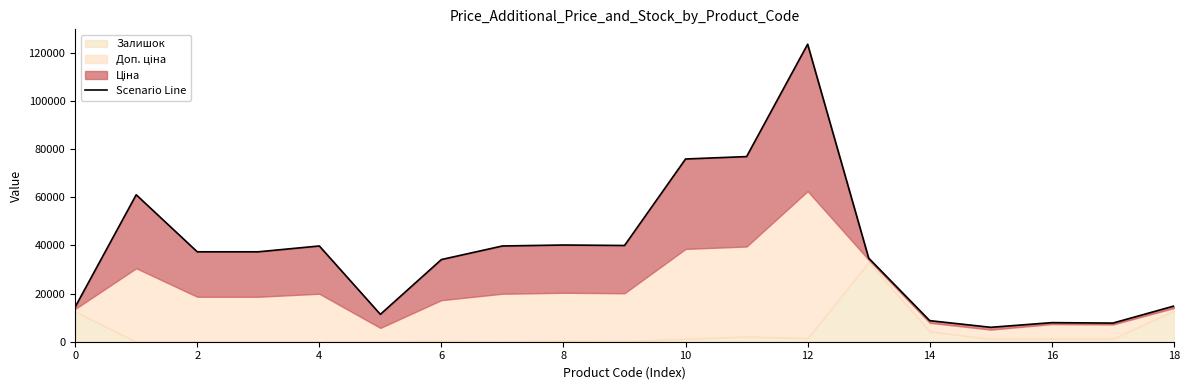

Which category has the lowest value across all series?

15